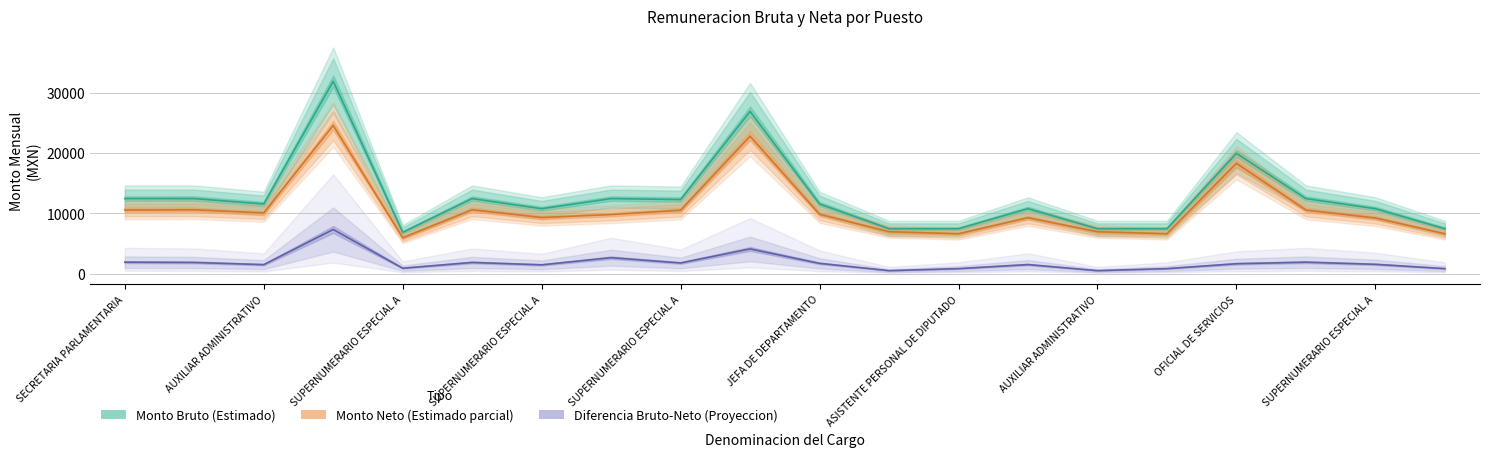

What is the approximate value of Monto Bruto at ASISTENTE PERSONAL DE DIPUTADO?

7444.0